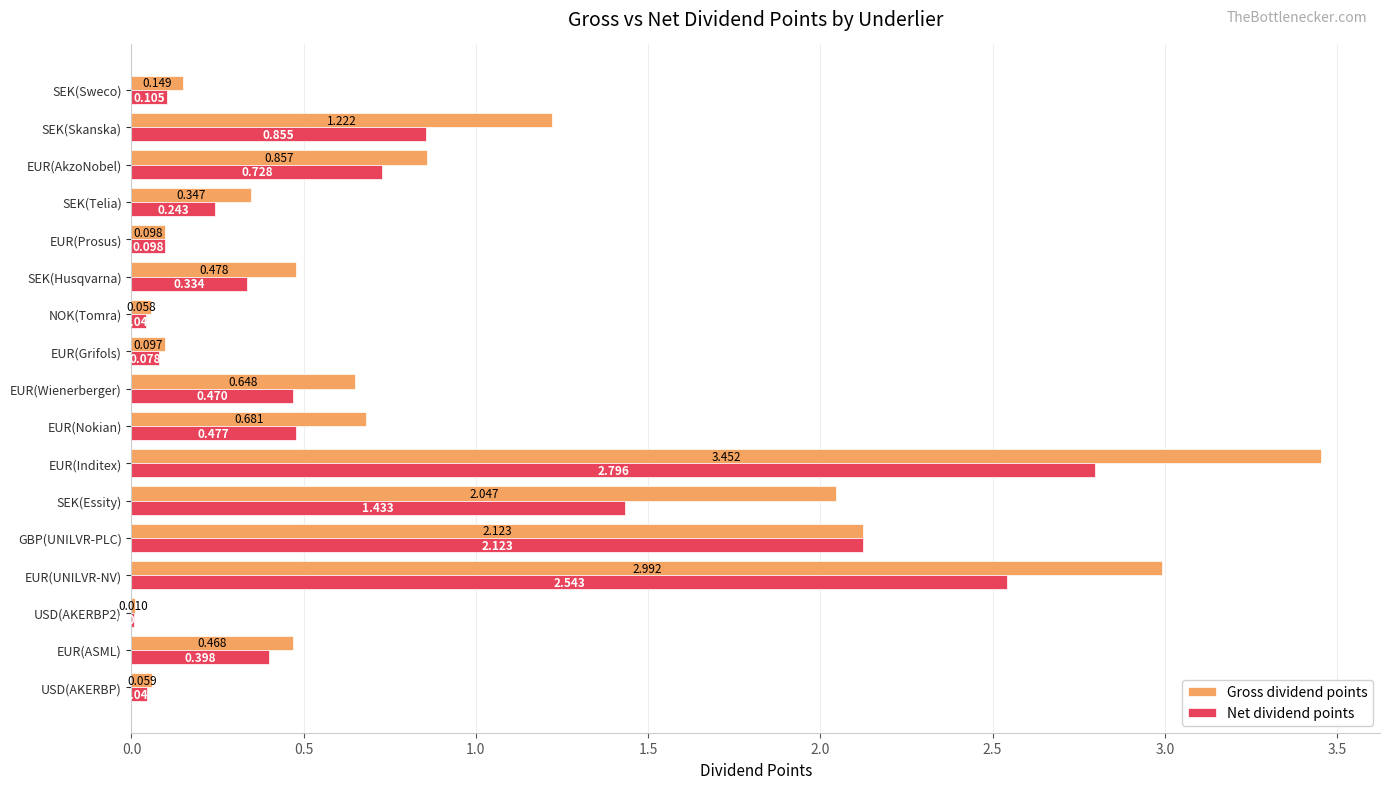

Which category has the highest value in the Net dividend points series?

EUR(Inditex)